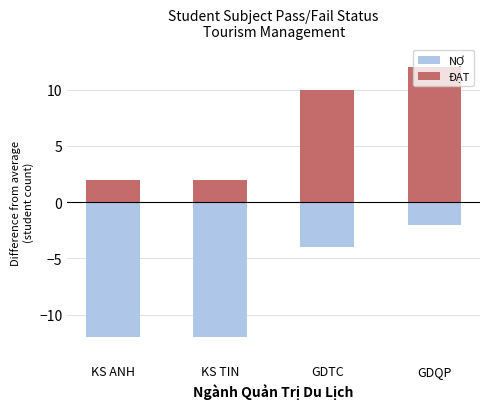

Rank the series by their average value, from highest to lowest.

ĐẠT, NỢ